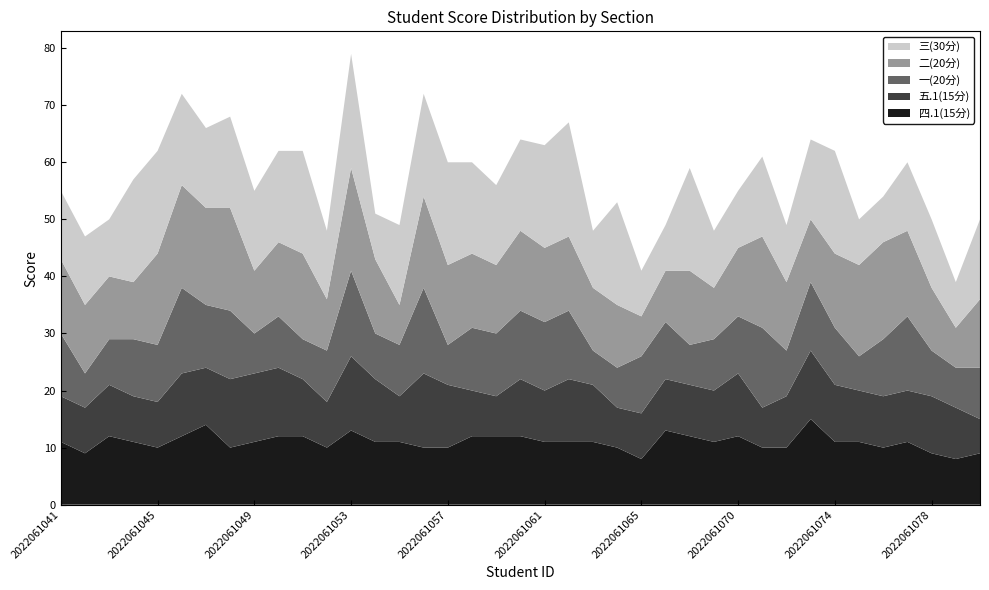

Reading left to right, what are all the values shown in this chart?

四.1(15分): 2022061041=11	2022061042=9	2022061043=12	2022061044=11	2022061045=10	2022061046=12	2022061047=14	2022061048=10	2022061049=11	2022061050=12	2022061051=12	2022061052=10	2022061053=13	2022061054=11	2022061055=11	2022061056=10	2022061057=10	2022061058=12	2022061059=12	2022061060=12	2022061061=11	2022061062=11	2022061063=11	2022061064=10	2022061065=8	2022061067=13	2022061068=12	2022061069=11	2022061070=12	2022061071=10	2022061072=10	2022061073=15	2022061074=11	2022061075=11	2022061076=10	2022061077=11	2022061078=9	2022061079=8	2022061080=9
五.1(15分): 2022061041=8	2022061042=8	2022061043=9	2022061044=8	2022061045=8	2022061046=11	2022061047=10	2022061048=12	2022061049=12	2022061050=12	2022061051=10	2022061052=8	2022061053=13	2022061054=11	2022061055=8	2022061056=13	2022061057=11	2022061058=8	2022061059=7	2022061060=10	2022061061=9	2022061062=11	2022061063=10	2022061064=7	2022061065=8	2022061067=9	2022061068=9	2022061069=9	2022061070=11	2022061071=7	2022061072=9	2022061073=12	2022061074=10	2022061075=9	2022061076=9	2022061077=9	2022061078=10	2022061079=9	2022061080=6
一(20分): 2022061041=11	2022061042=6	2022061043=8	2022061044=10	2022061045=10	2022061046=15	2022061047=11	2022061048=12	2022061049=7	2022061050=9	2022061051=7	2022061052=9	2022061053=15	2022061054=8	2022061055=9	2022061056=15	2022061057=7	2022061058=11	2022061059=11	2022061060=12	2022061061=12	2022061062=12	2022061063=6	2022061064=7	2022061065=10	2022061067=10	2022061068=7	2022061069=9	2022061070=10	2022061071=14	2022061072=8	2022061073=12	2022061074=10	2022061075=6	2022061076=10	2022061077=13	2022061078=8	2022061079=7	2022061080=9
二(20分): 2022061041=13	2022061042=12	2022061043=11	2022061044=10	2022061045=16	2022061046=18	2022061047=17	2022061048=18	2022061049=11	2022061050=13	2022061051=15	2022061052=9	2022061053=18	2022061054=13	2022061055=7	2022061056=16	2022061057=14	2022061058=13	2022061059=12	2022061060=14	2022061061=13	2022061062=13	2022061063=11	2022061064=11	2022061065=7	2022061067=9	2022061068=13	2022061069=9	2022061070=12	2022061071=16	2022061072=12	2022061073=11	2022061074=13	2022061075=16	2022061076=17	2022061077=15	2022061078=11	2022061079=7	2022061080=12
三(30分): 2022061041=12	2022061042=12	2022061043=10	2022061044=18	2022061045=18	2022061046=16	2022061047=14	2022061048=16	2022061049=14	2022061050=16	2022061051=18	2022061052=12	2022061053=20	2022061054=8	2022061055=14	2022061056=18	2022061057=18	2022061058=16	2022061059=14	2022061060=16	2022061061=18	2022061062=20	2022061063=10	2022061064=18	2022061065=8	2022061067=8	2022061068=18	2022061069=10	2022061070=10	2022061071=14	2022061072=10	2022061073=14	2022061074=18	2022061075=8	2022061076=8	2022061077=12	2022061078=12	2022061079=8	2022061080=14